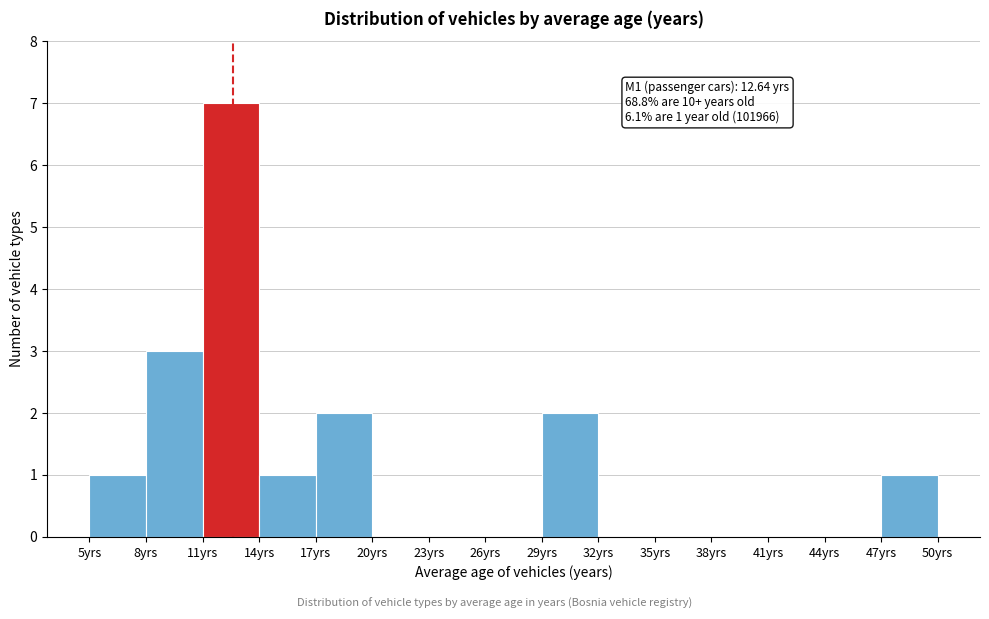

Over which range of the x-axis is the bar tallest?

11 to 14